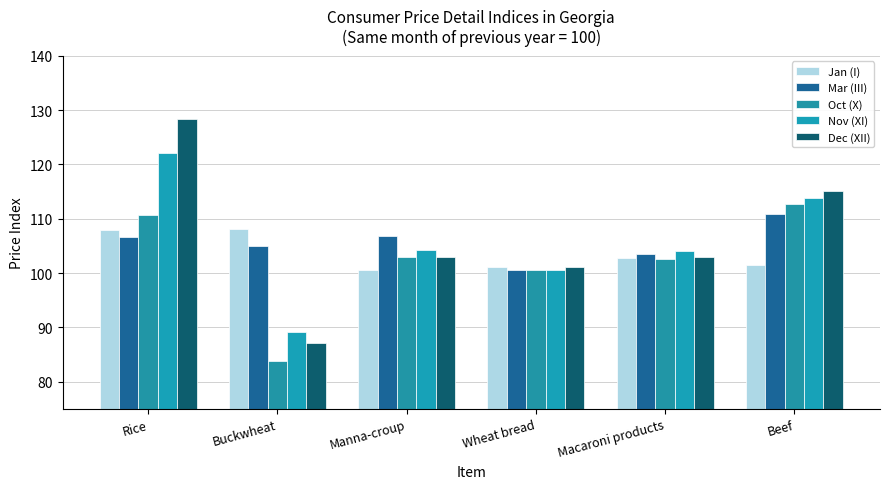

Reading left to right, extract all data points from this chart.

Jan (I): Rice=107.9	Buckwheat=108.2	Manna-croup=100.5	Wheat bread=101.1	Macaroni products=102.7	Beef=101.6
Mar (III): Rice=106.6	Buckwheat=105.0	Manna-croup=106.8	Wheat bread=100.6	Macaroni products=103.6	Beef=110.9
Oct (X): Rice=110.7	Buckwheat=83.7	Manna-croup=103.0	Wheat bread=100.6	Macaroni products=102.6	Beef=112.7
Nov (XI): Rice=122.0	Buckwheat=89.1	Manna-croup=104.2	Wheat bread=100.6	Macaroni products=104.1	Beef=113.7
Dec (XII): Rice=128.4	Buckwheat=87.2	Manna-croup=102.9	Wheat bread=101.1	Macaroni products=103.0	Beef=115.1